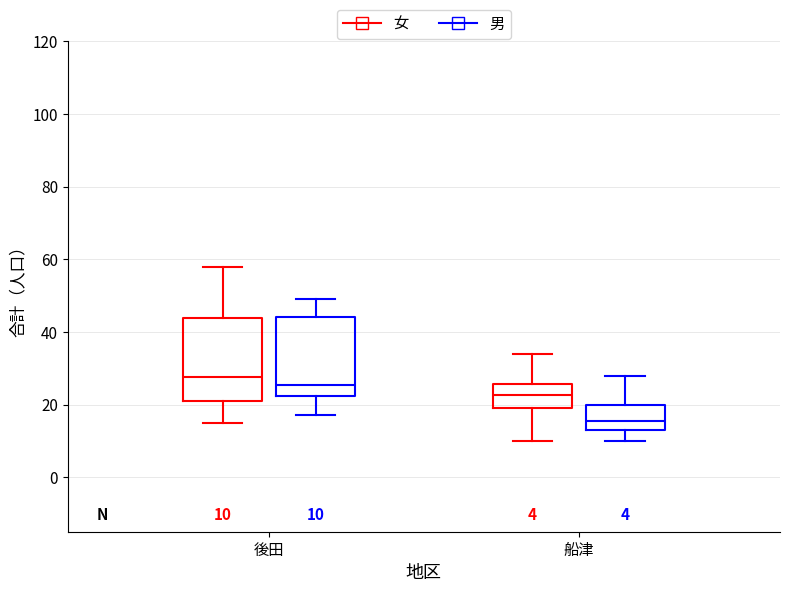

Which box's median line is the lowest?

船津 (男)